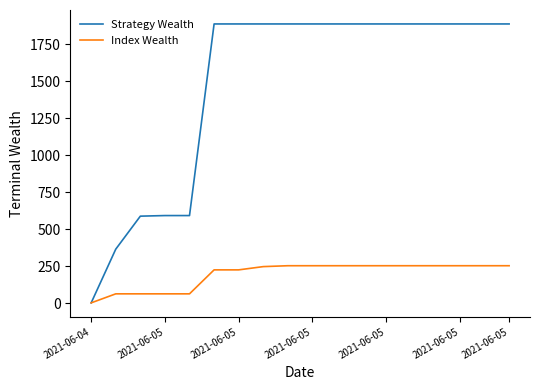

Which series has the widest spread of values?

Strategy Wealth